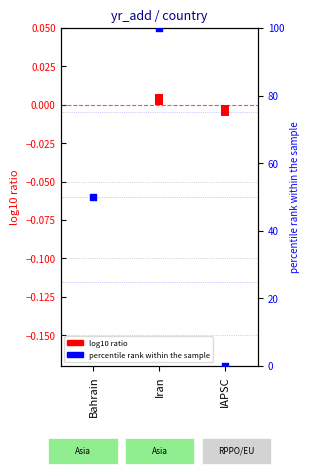

Which has a higher value, Iran or Bahrain?

Iran